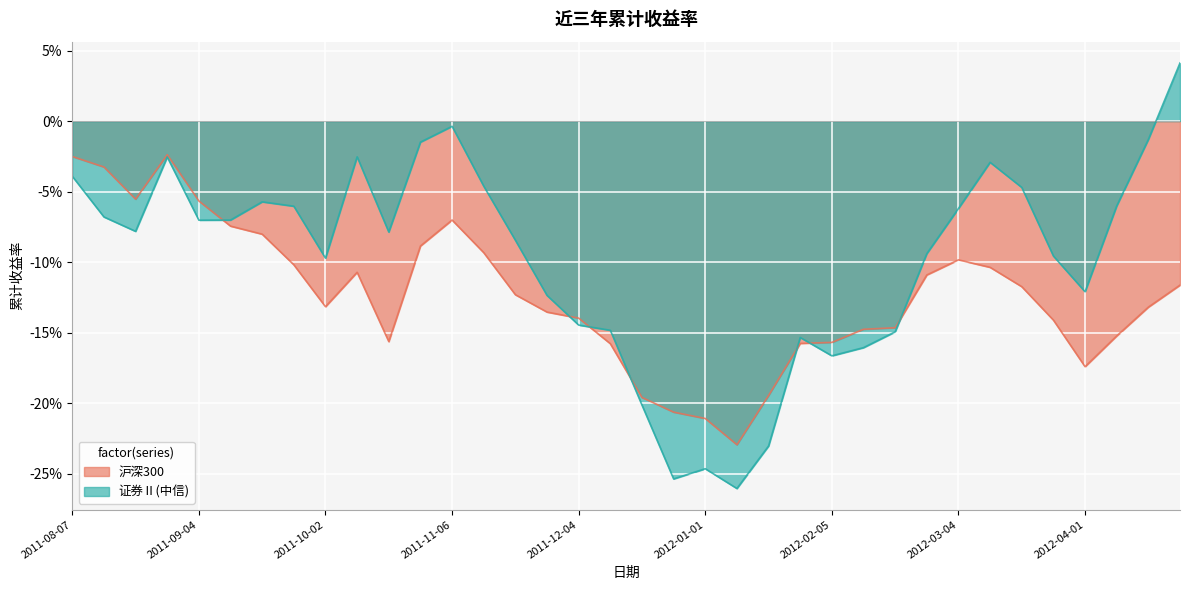

At 2012-03-18, list the series in order from largest to smallest.

证券Ⅱ(中信), 沪深300